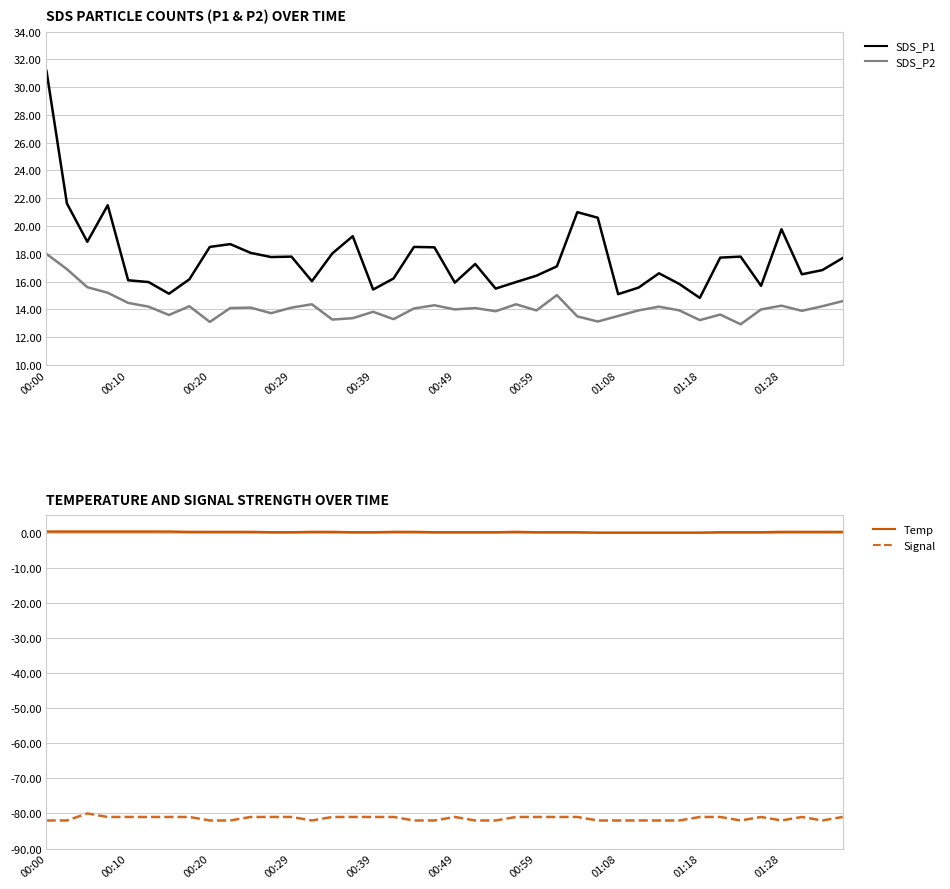

True or false: Signal has a value of -116.5 at 00:39.

False